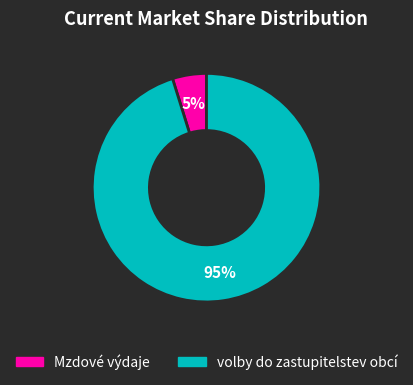

True or false: volby do zastupitelstev obcí accounts for 89% of the total.

False